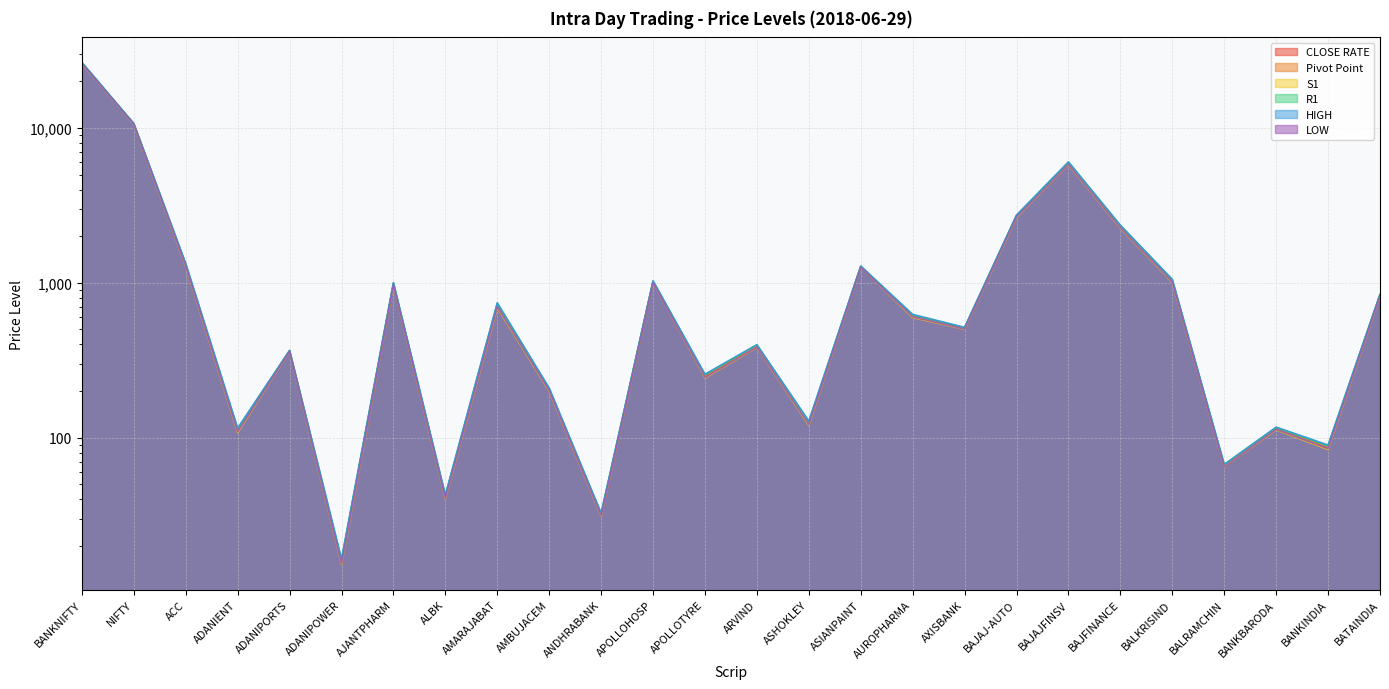

Which category has the highest value in the HIGH series?

BANKNIFTY